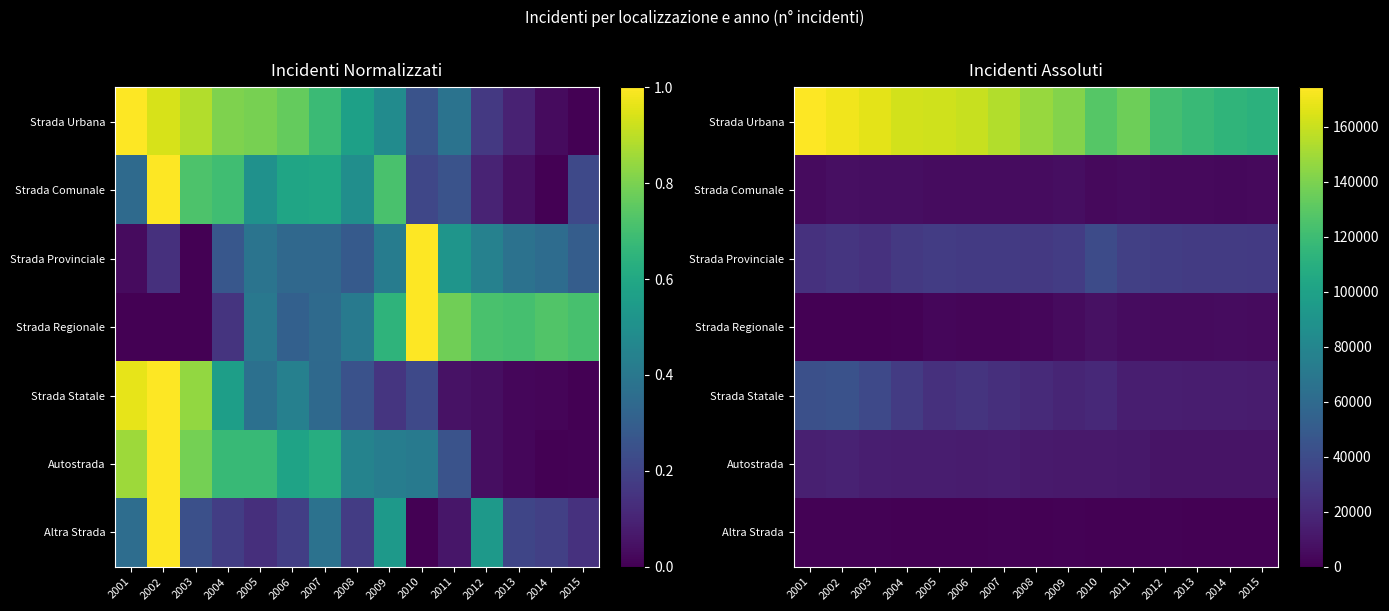

Which label corresponds to the largest value in the chart?

2001